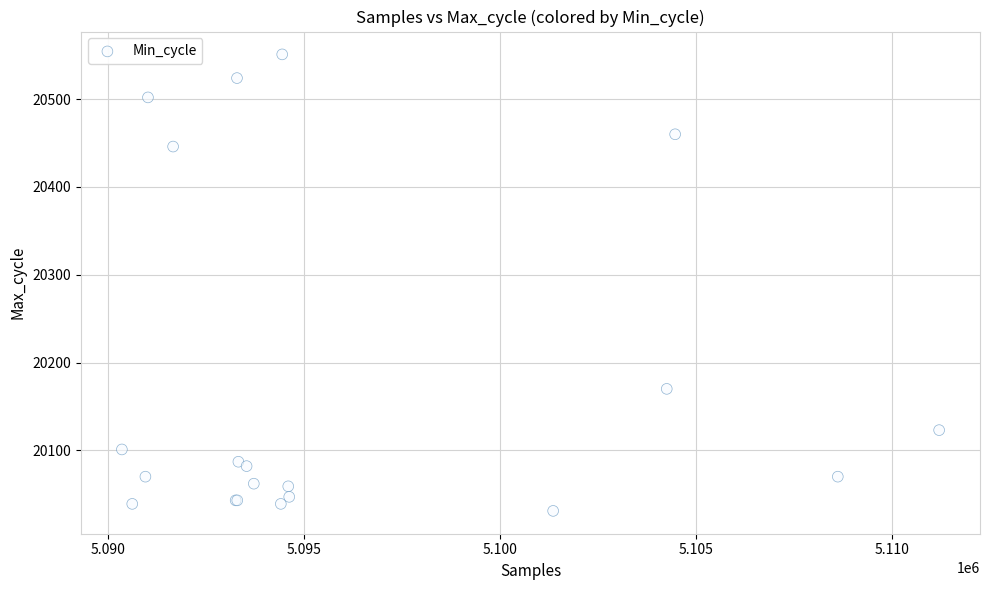

What Y value in the scatter plot is closest to 20291?

20170